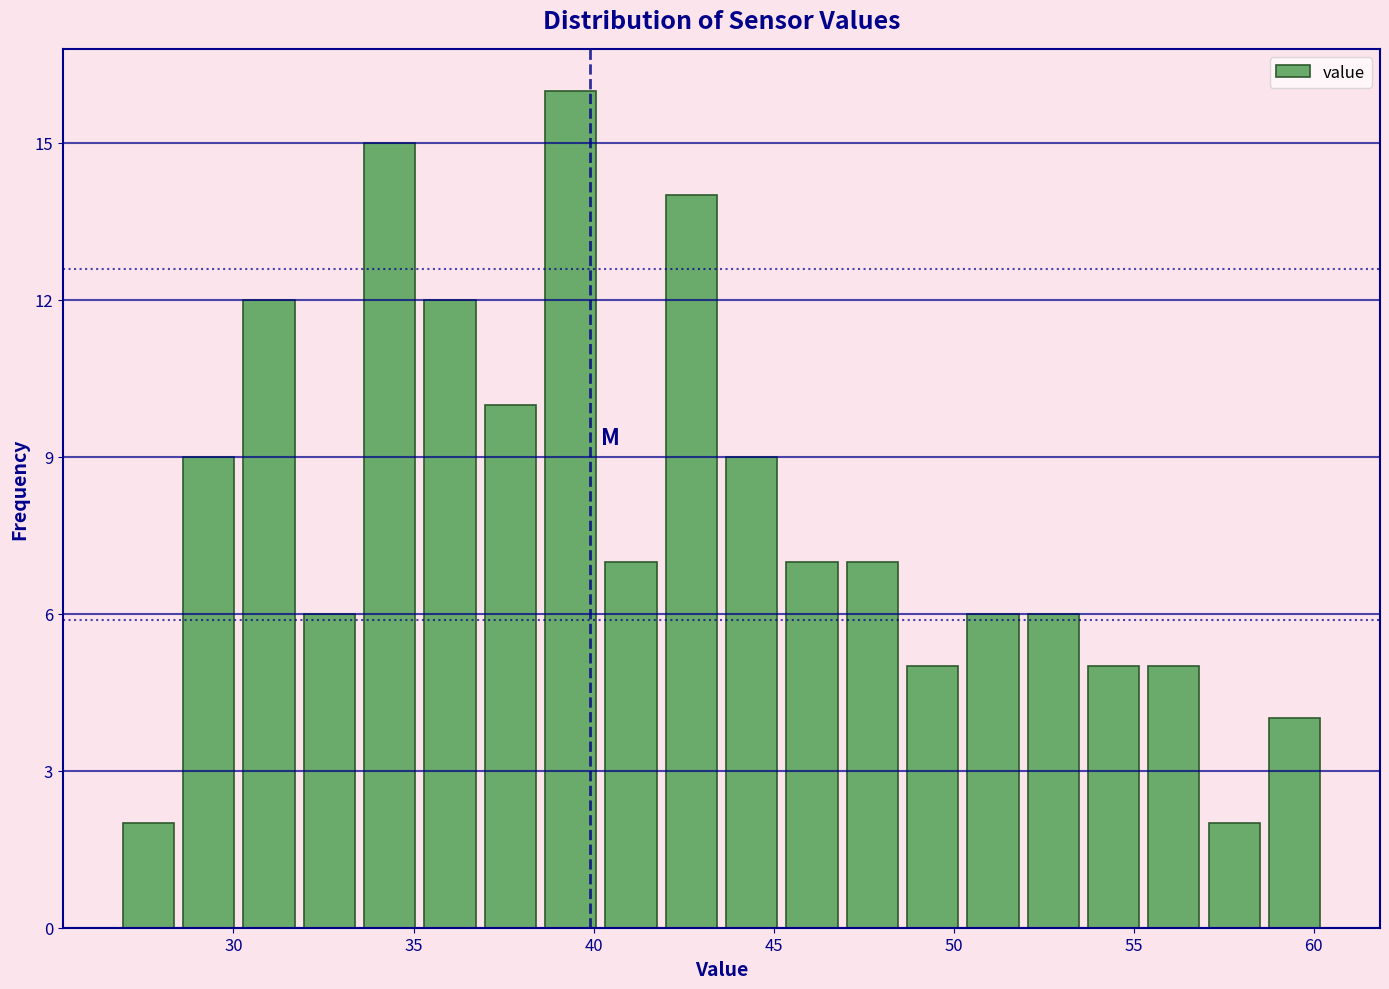

Around what value on the x-axis is the tallest bar? Give the approximate position of its centre, as read against the axis.

39.5